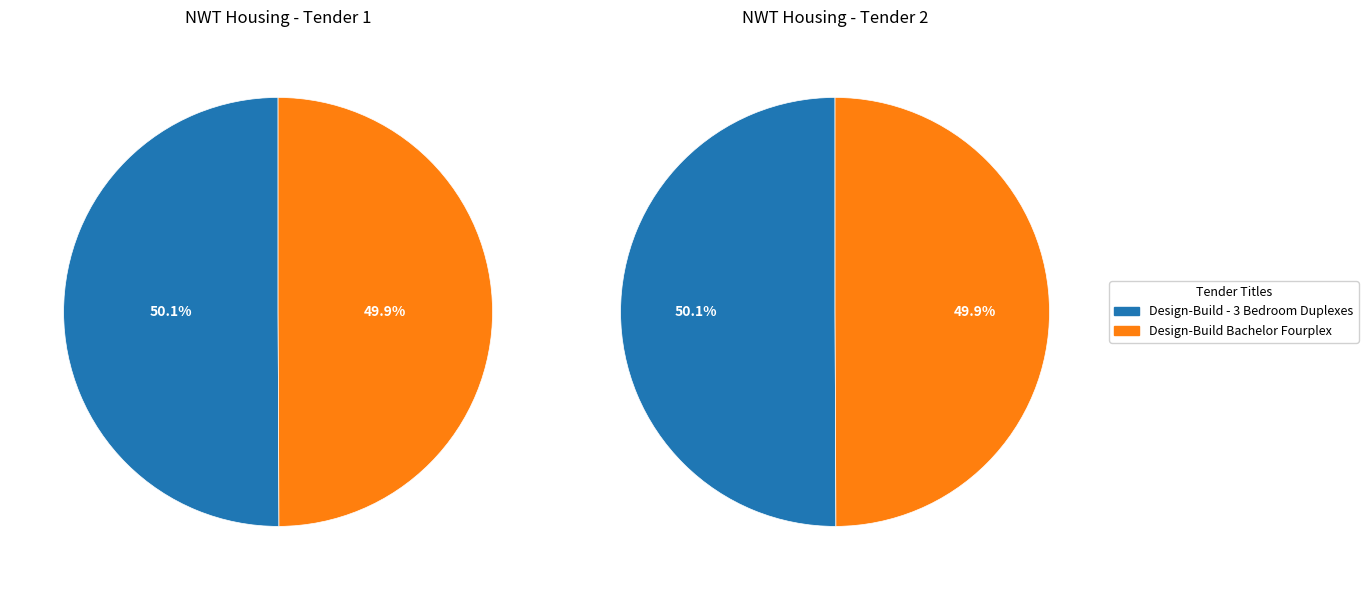

Is there any slice that represents more than half of the pie?

Yes